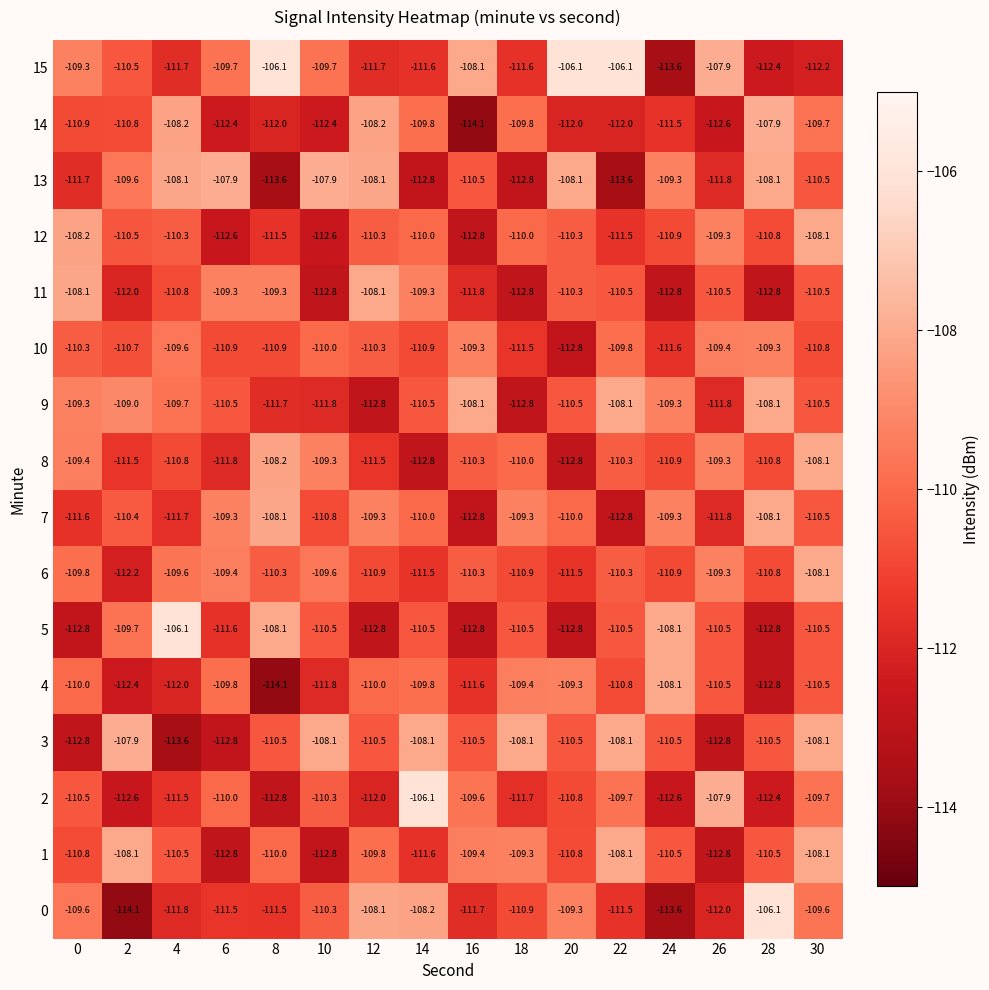

The value of 3 at 30 is -108.1. True or false?

True